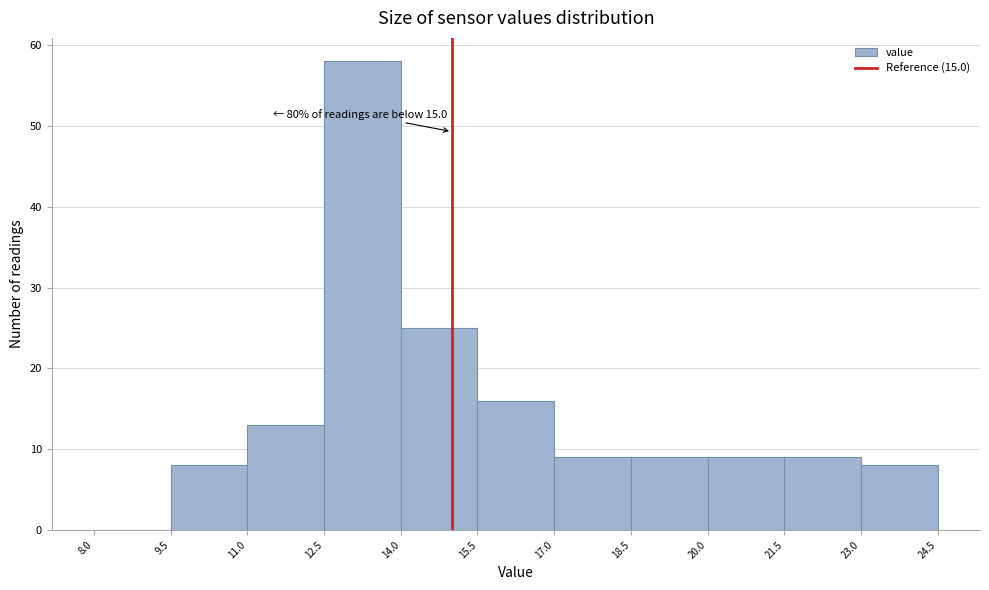

Which range on the x-axis has the tallest bar?

12.5 to 14.0